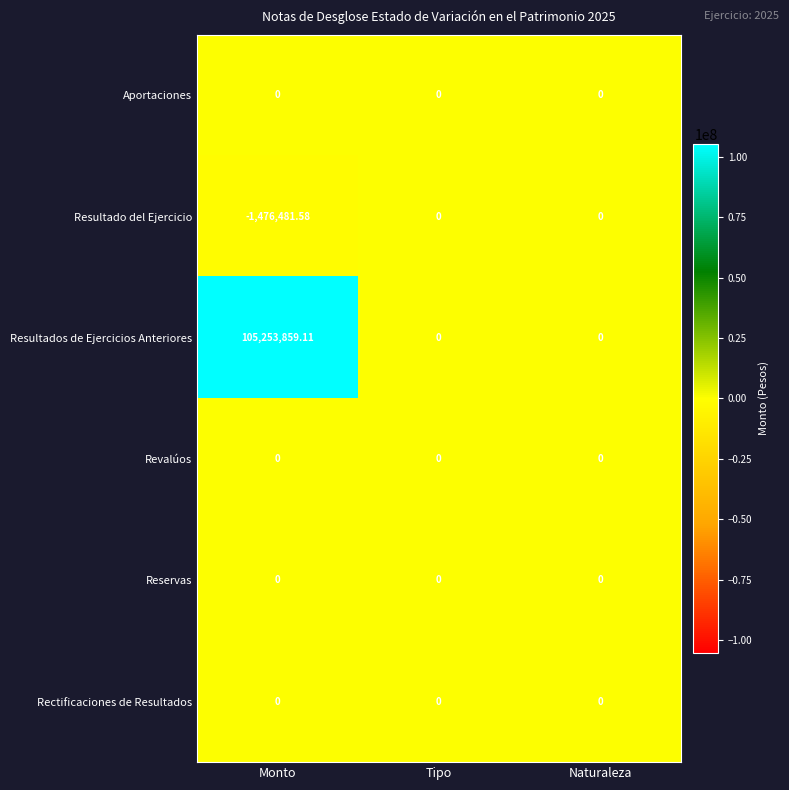

Which label corresponds to the smallest value in the chart?

Monto